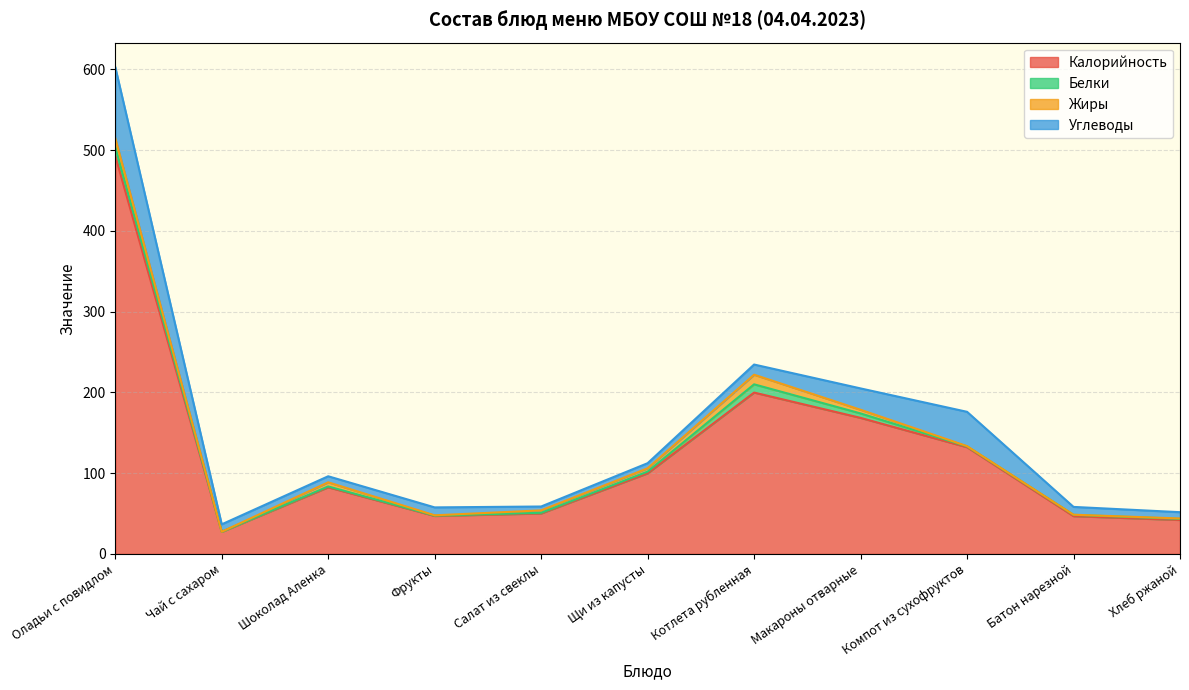

The Углеводы series shows 9.8 at Фрукты. True or false?

True